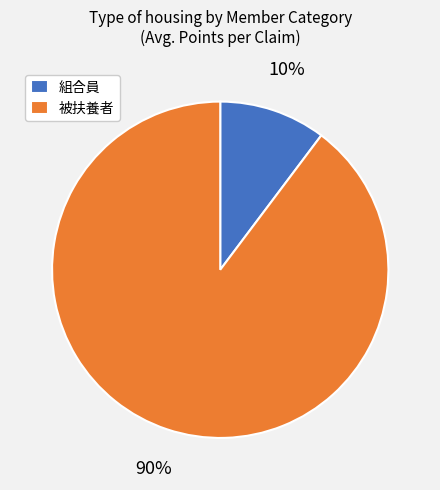

Rank the categories by value from lowest to highest.

組合員, 被扶養者